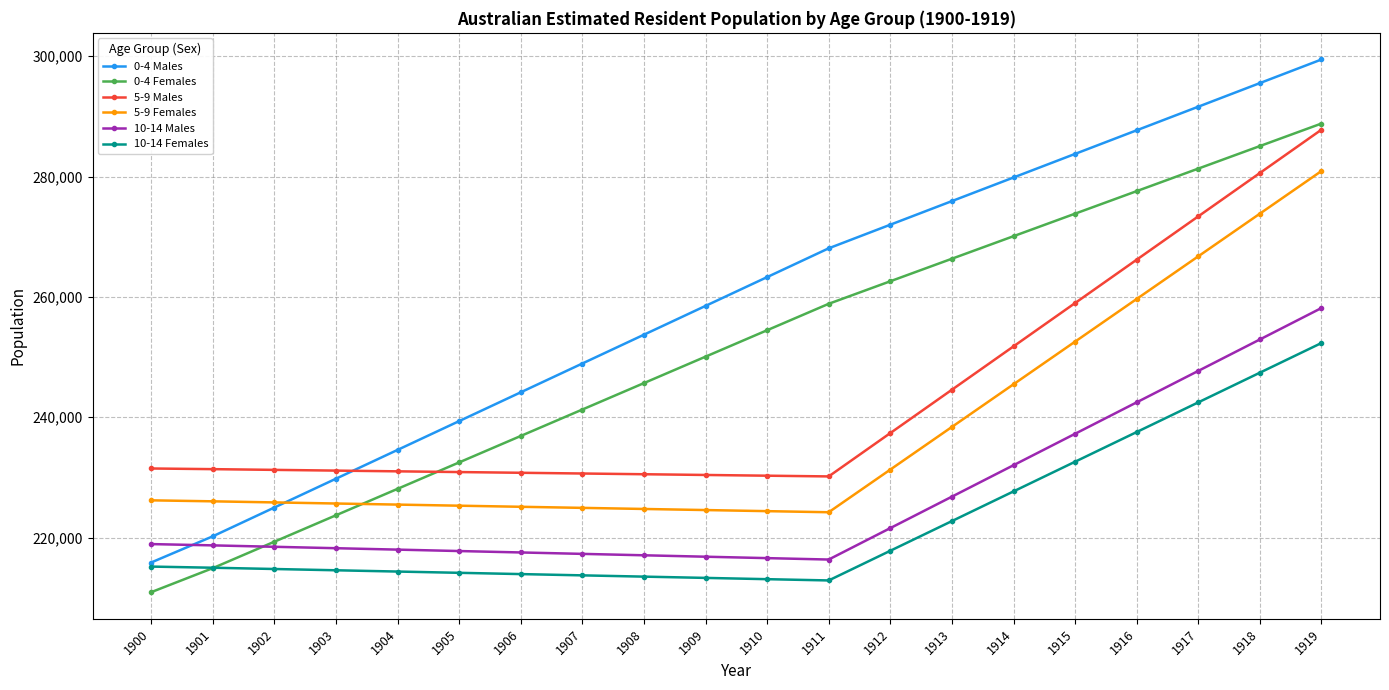

List the labels in order of 0-4 Females value, smallest first.

1900, 1901, 1902, 1903, 1904, 1905, 1906, 1907, 1908, 1909, 1910, 1911, 1912, 1913, 1914, 1915, 1916, 1917, 1918, 1919